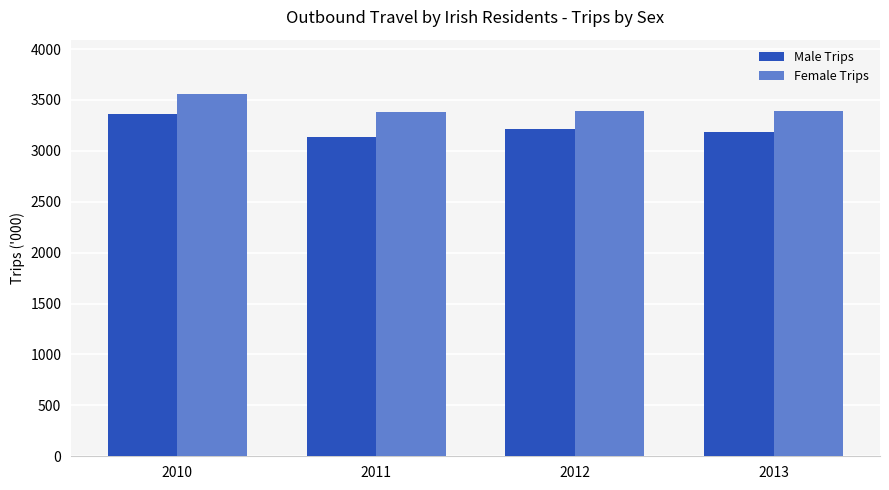

What is the difference between the Male Trips values at 2012 and 2011?

75.4